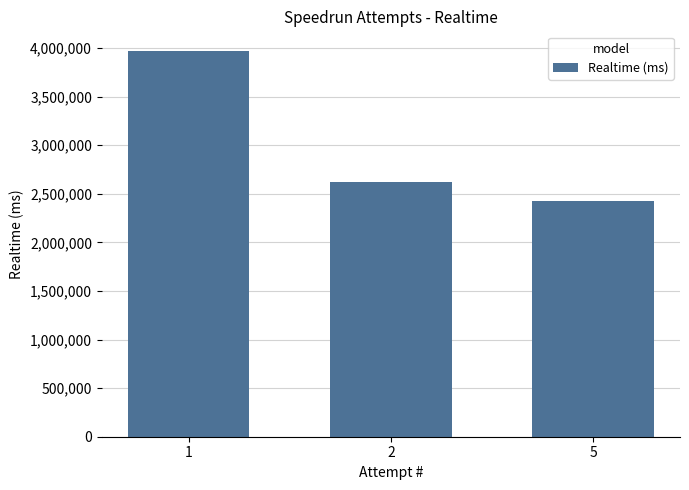

How many data points does each series have?

3